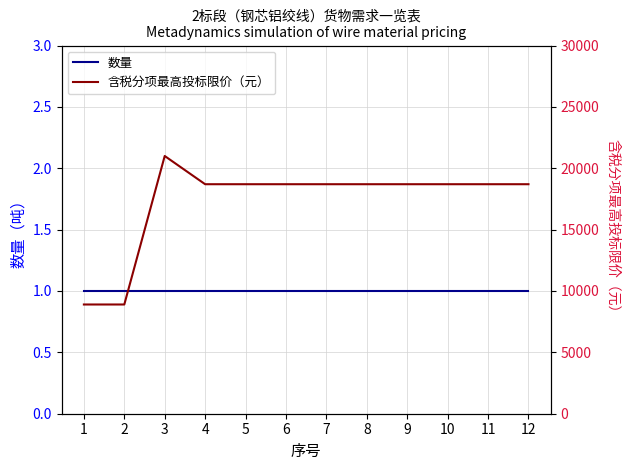

Rank the series by their maximum value, from highest to lowest.

含税分项最高投标限价（元）, 数量